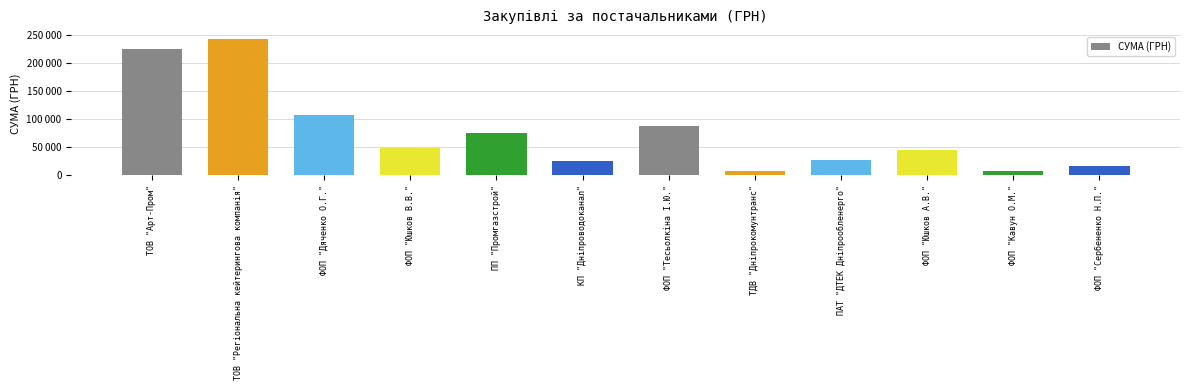

The value at ФОП "Тесьолкіна І.Ю." is 87585.0. True or false?

True